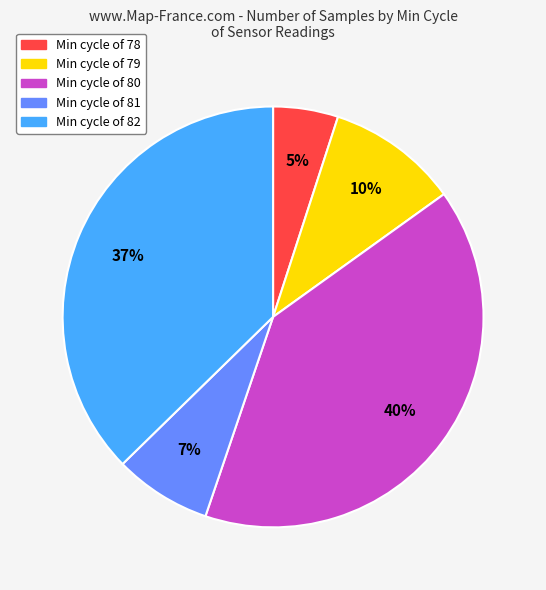

How many slices are in this pie chart?

5